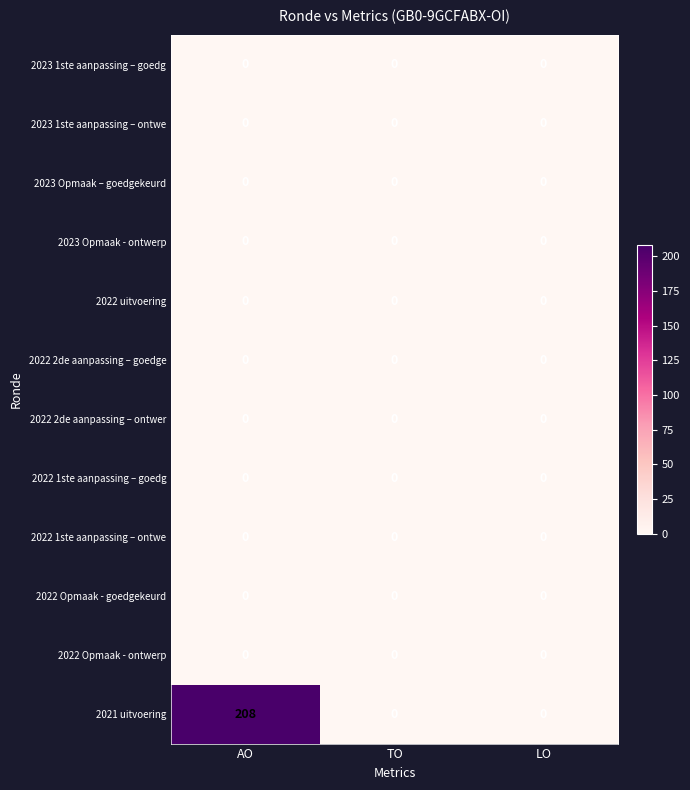

At which category is the sum across all series the highest?

AO